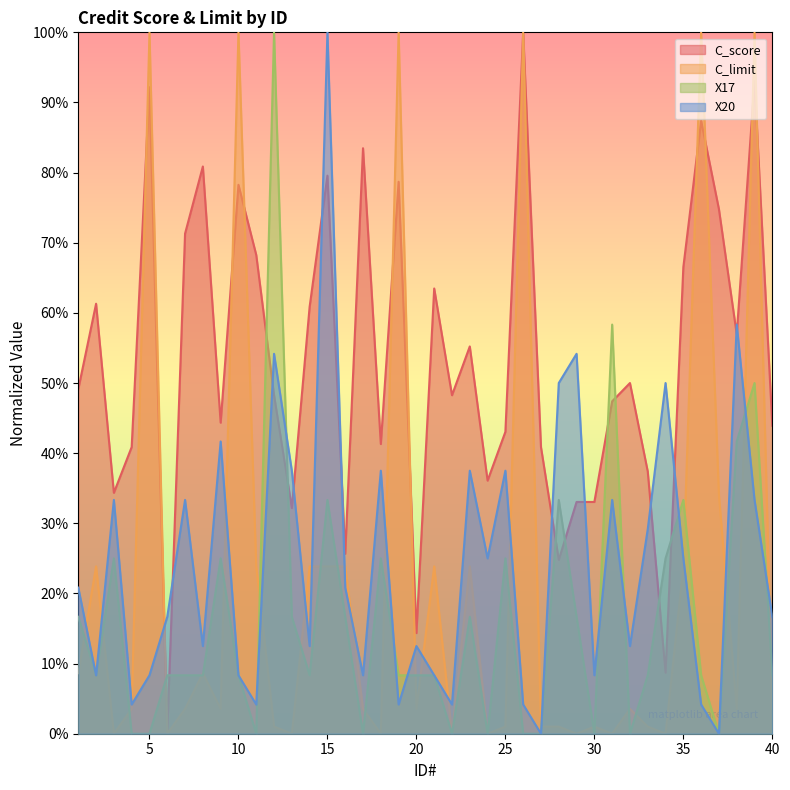

What value does the X17 series have at 1?

0.2